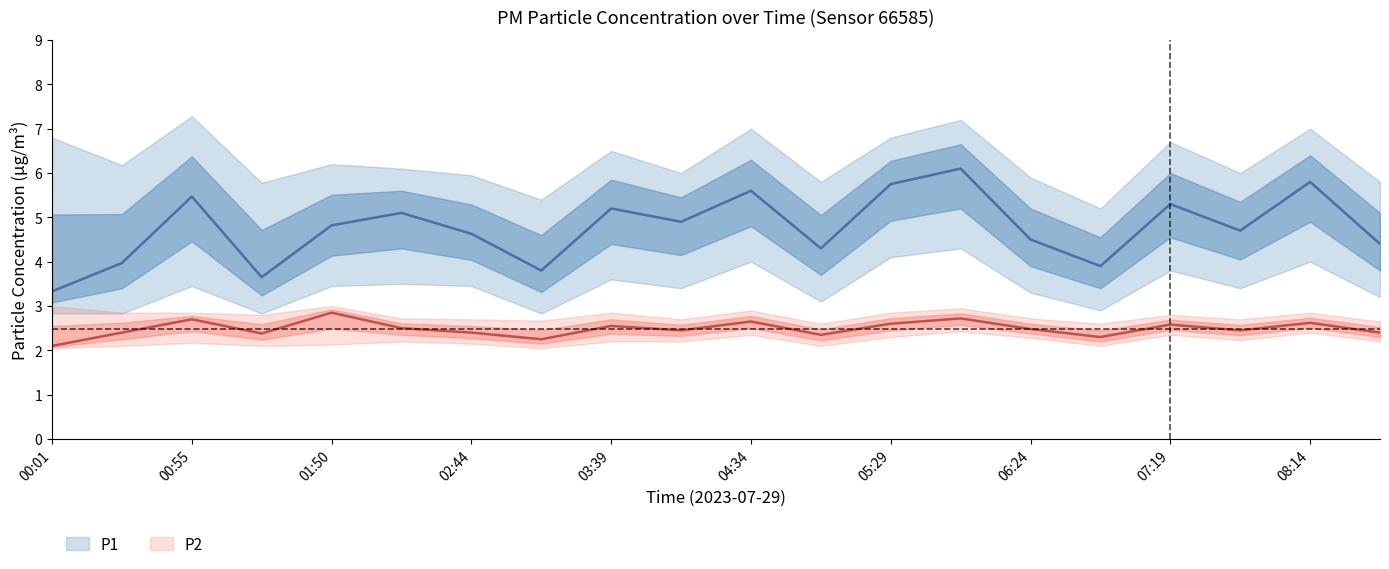

At which category does P1_upper reach its first local peak?

00:55